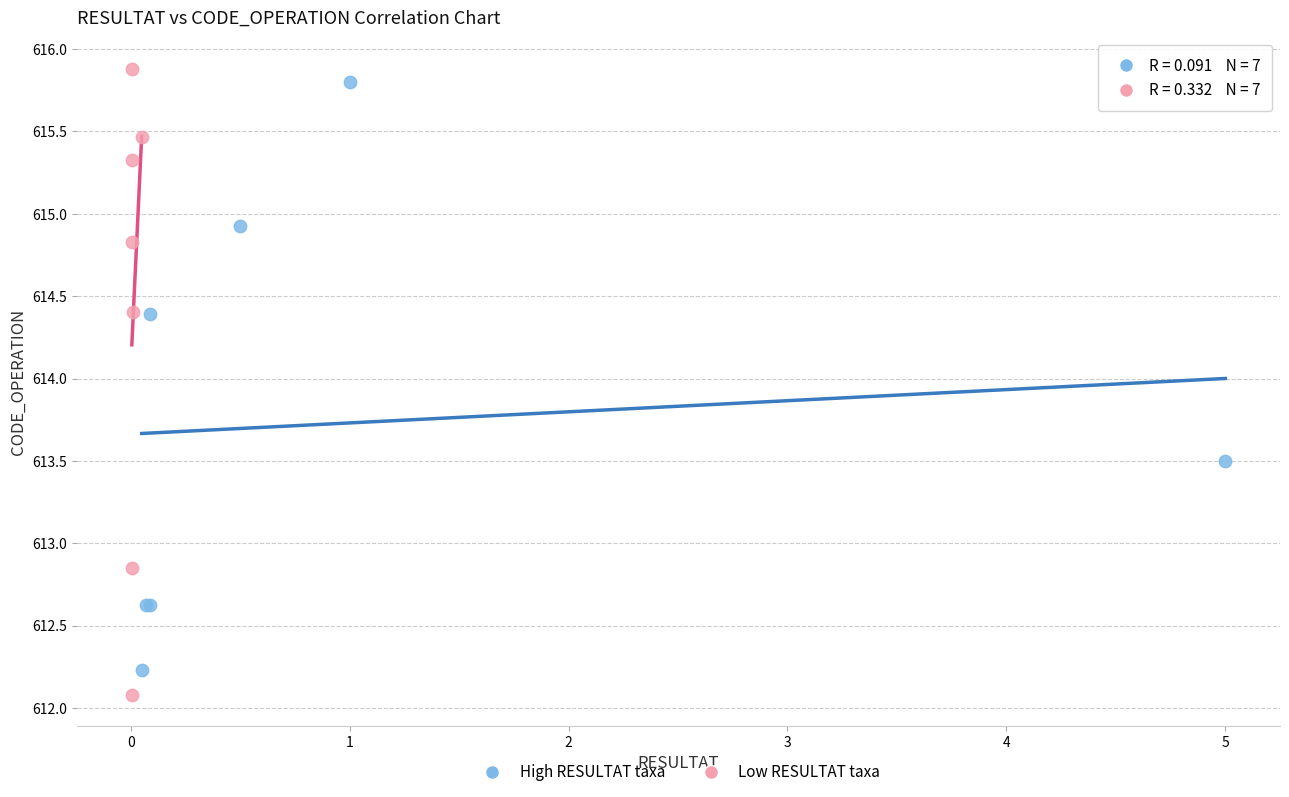

What are all the series names shown in the legend?

High RESULTAT taxa, Low RESULTAT taxa